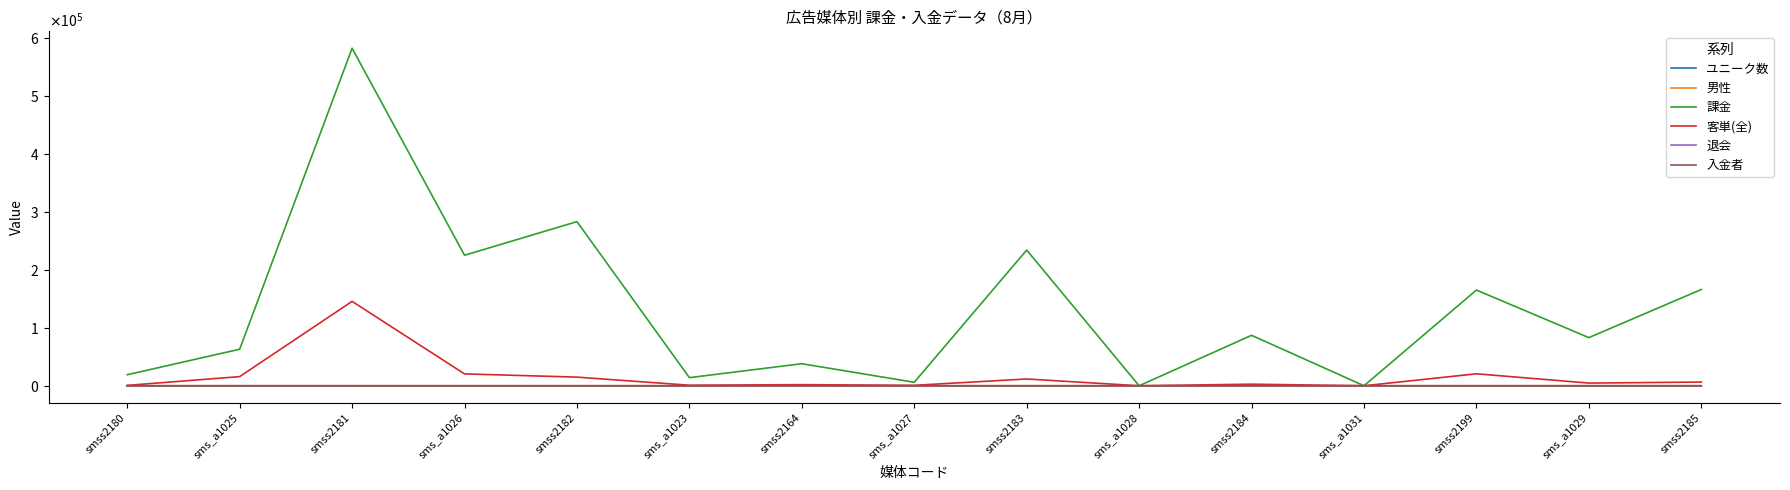

What is the sum of the 入金者 values at sms_a1026 and smss2185?

5.0